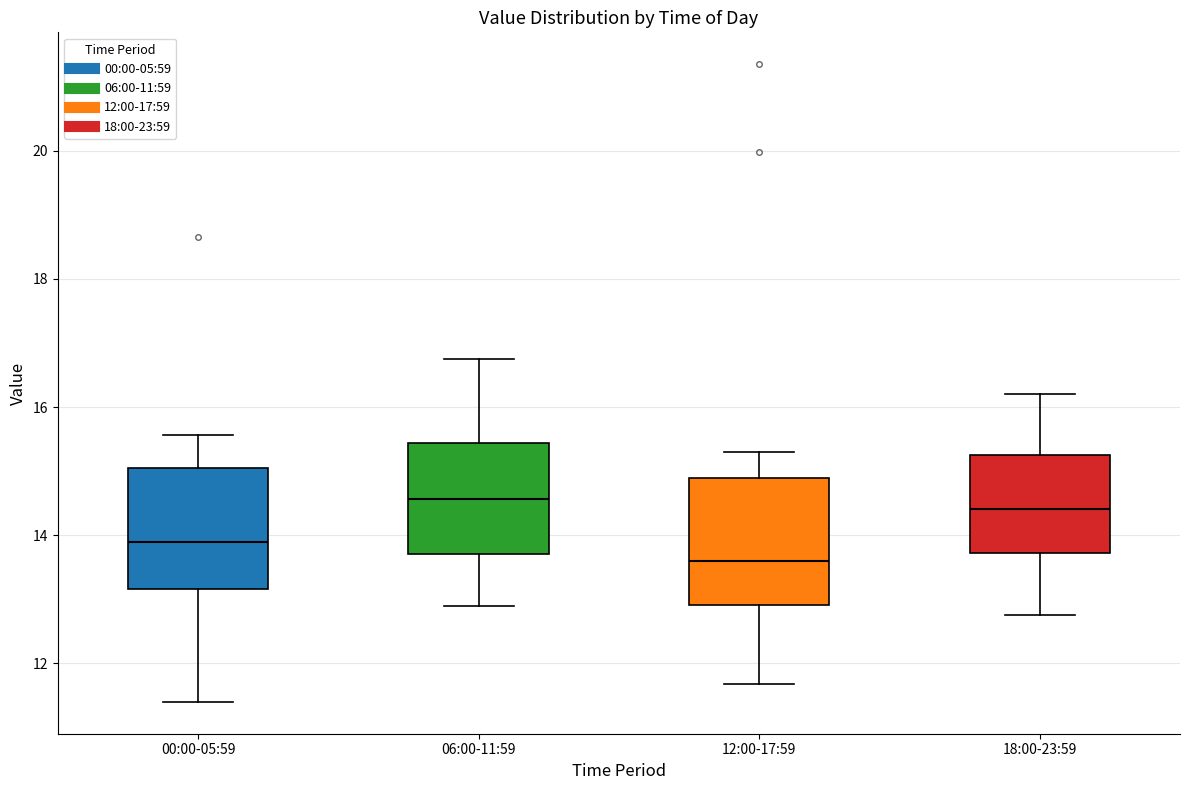

Reading left to right, transcribe this box plot: for each box, give where its median line is, the range the box spans, and where its two whiskers end, as read against the y-axis. The values are not printed on the chart, so give them approximately, as read against the axis.

00:00-05:59: median 14.0, box 13.2 to 15.0, whiskers 11.4 to 15.6
06:00-11:59: median 14.6, box 13.8 to 15.4, whiskers 13.0 to 16.8
12:00-17:59: median 13.6, box 13.0 to 14.8, whiskers 11.6 to 15.4
18:00-23:59: median 14.4, box 13.8 to 15.2, whiskers 12.8 to 16.2